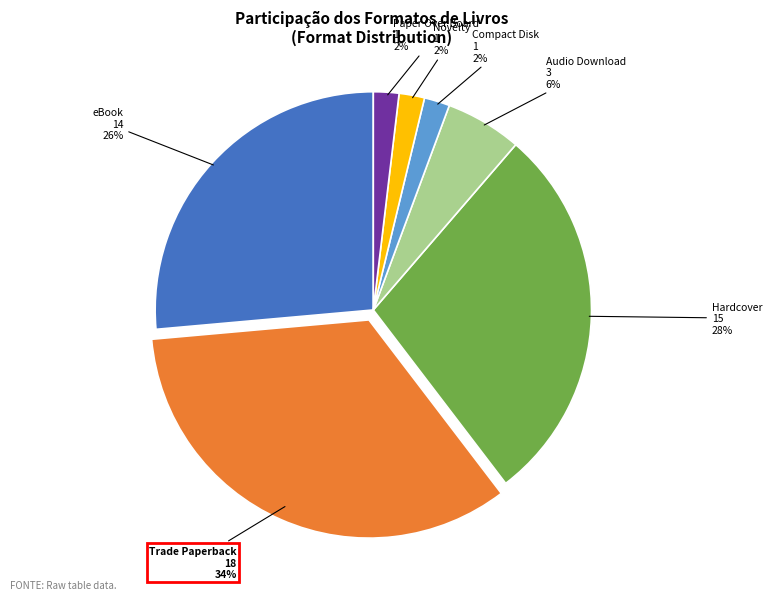

Which category has the biggest portion of the pie?

Trade Paperback